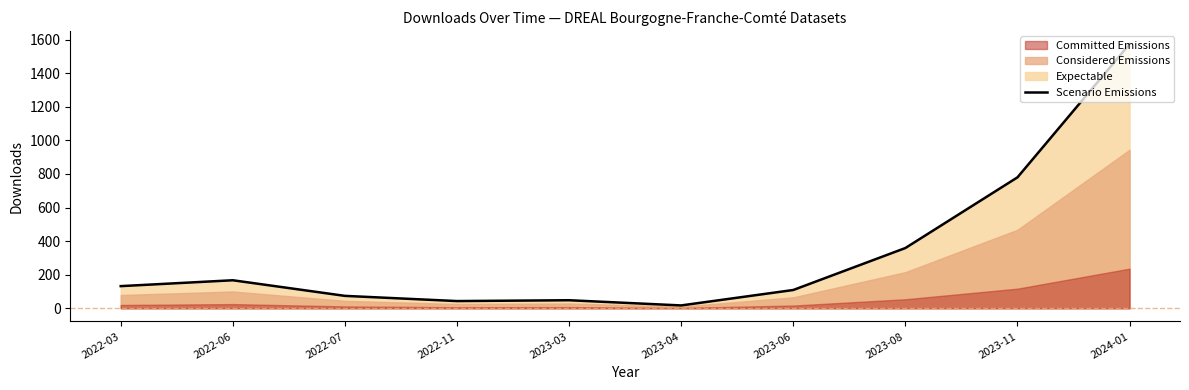

At which label does the data first exceed 132?

2022-06